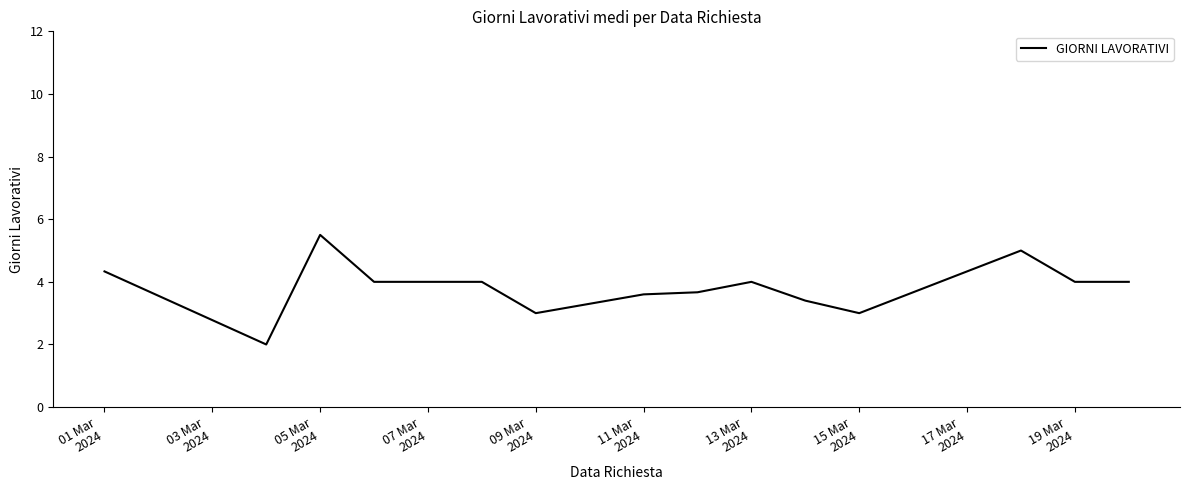

How many lines are shown in the chart?

1